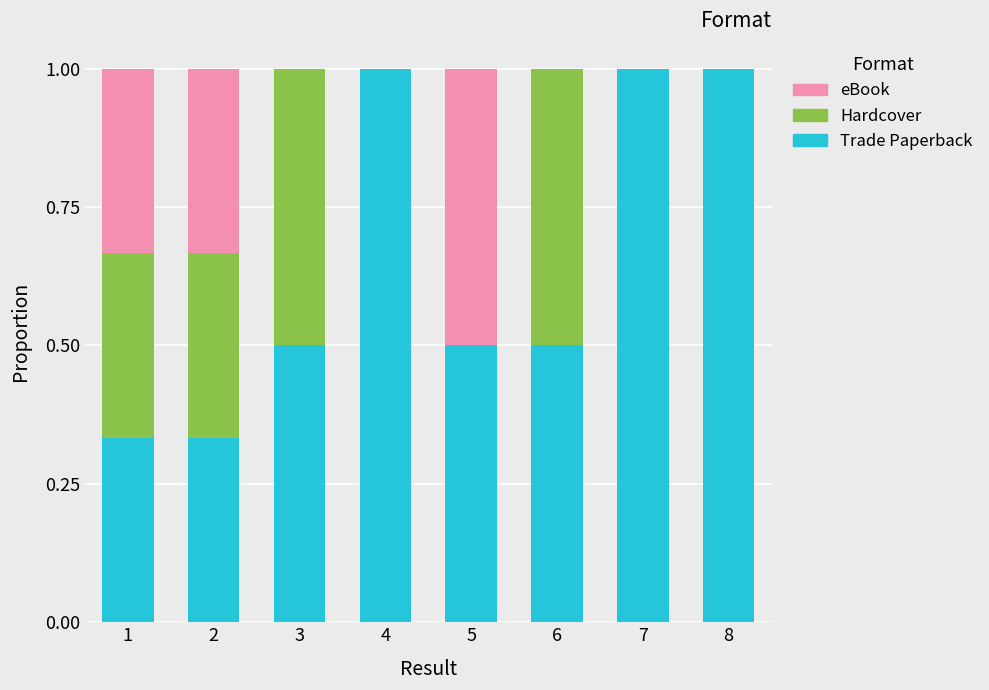

What are all the series names shown in the legend?

eBook, Hardcover, Trade Paperback